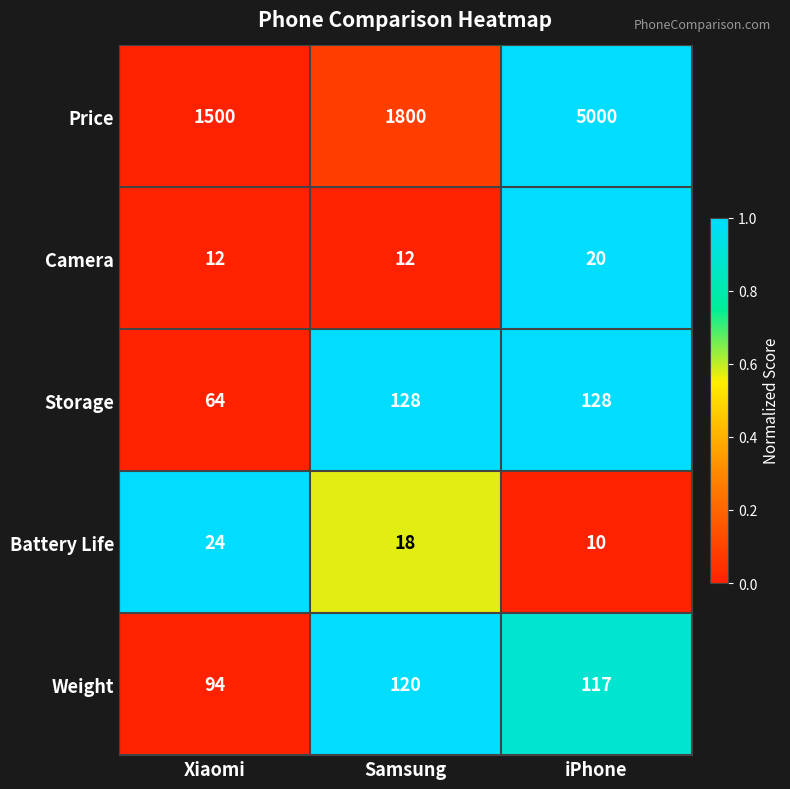

What is the average value of the Price series?

2767